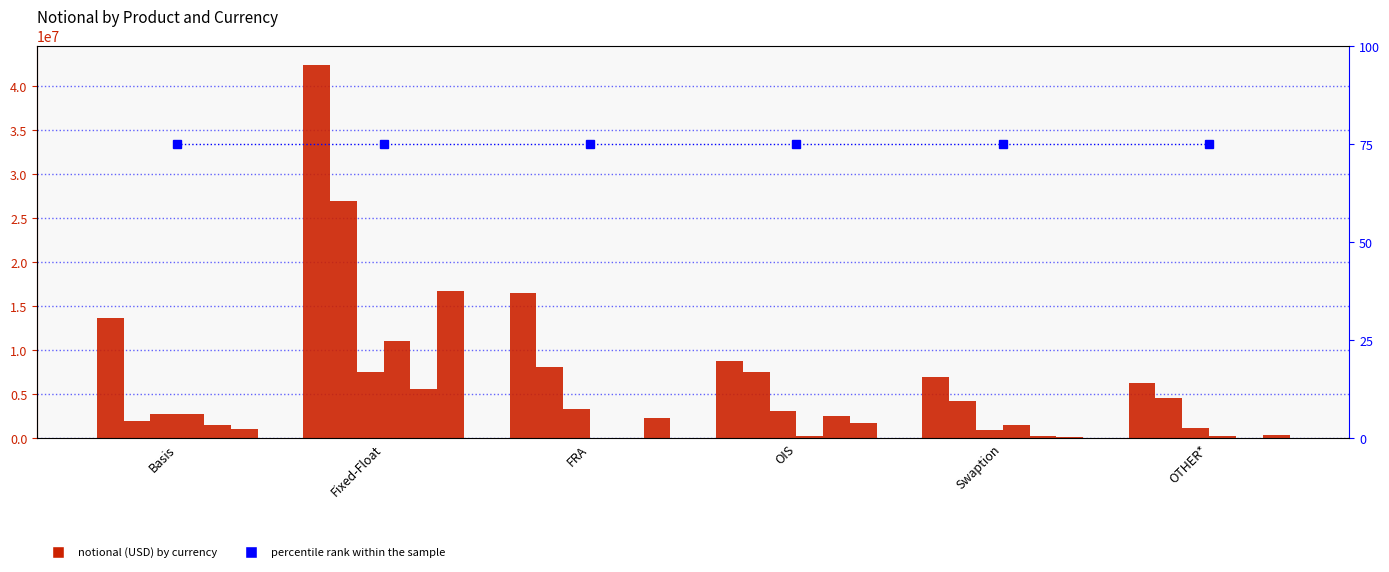

At how many categories does at least one series exceed 31936013?

1